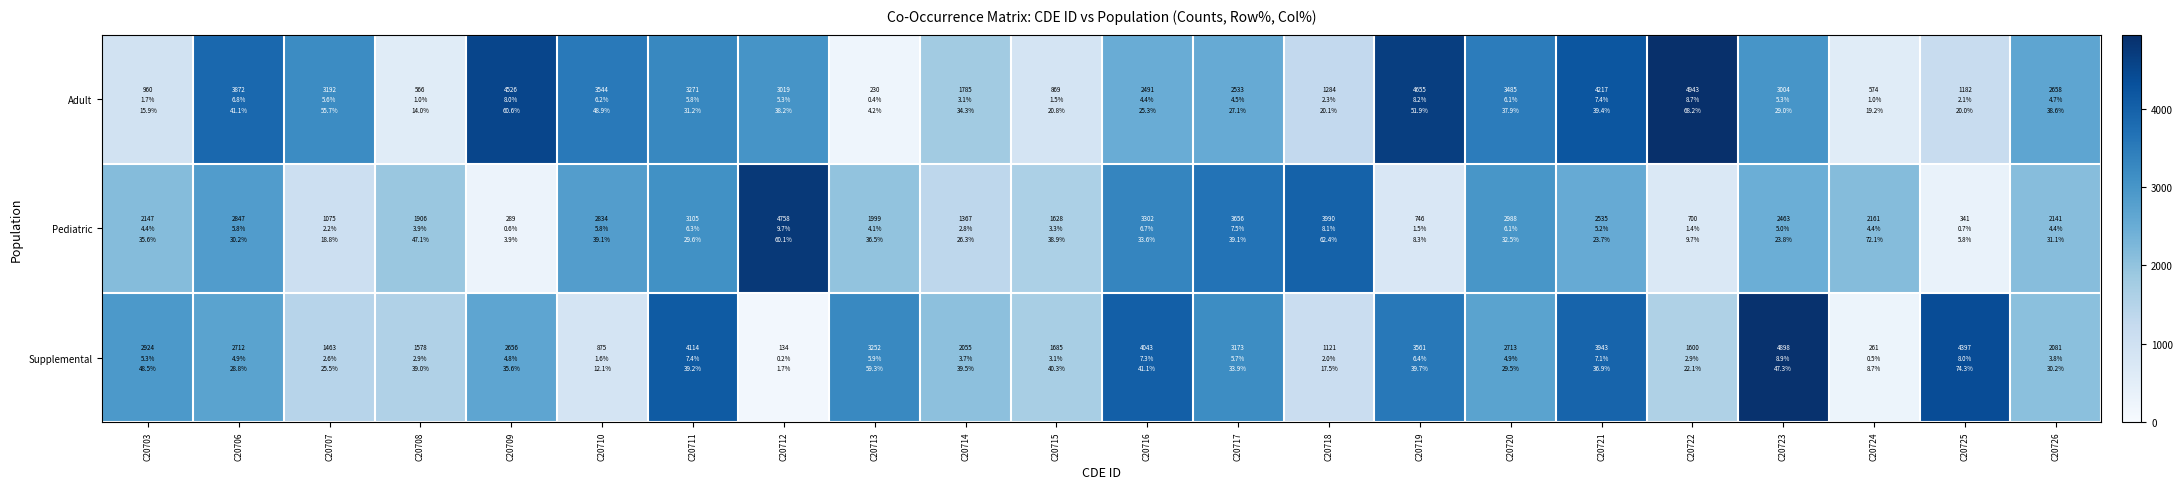

At which category is the sum across all series the highest?

C20721